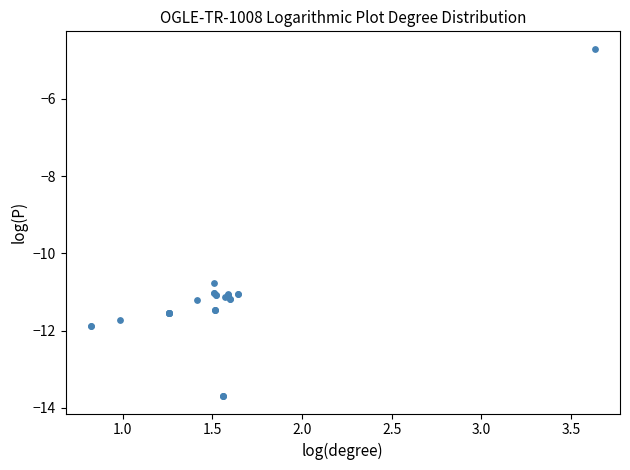

What Y value in the scatter plot is closest to -9?

-10.8